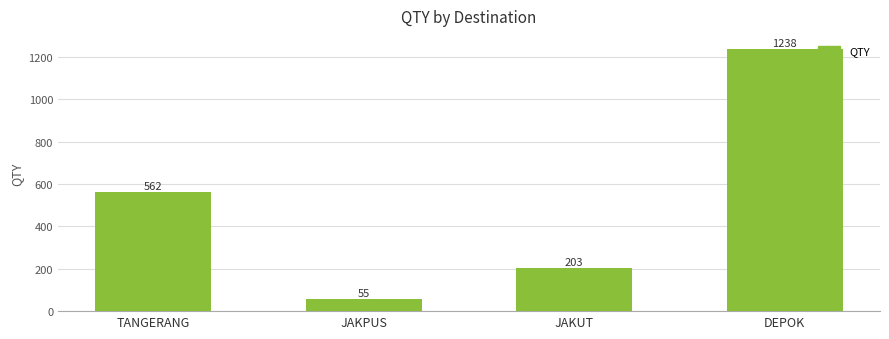

At which category does the chart reach its peak across all series?

DEPOK